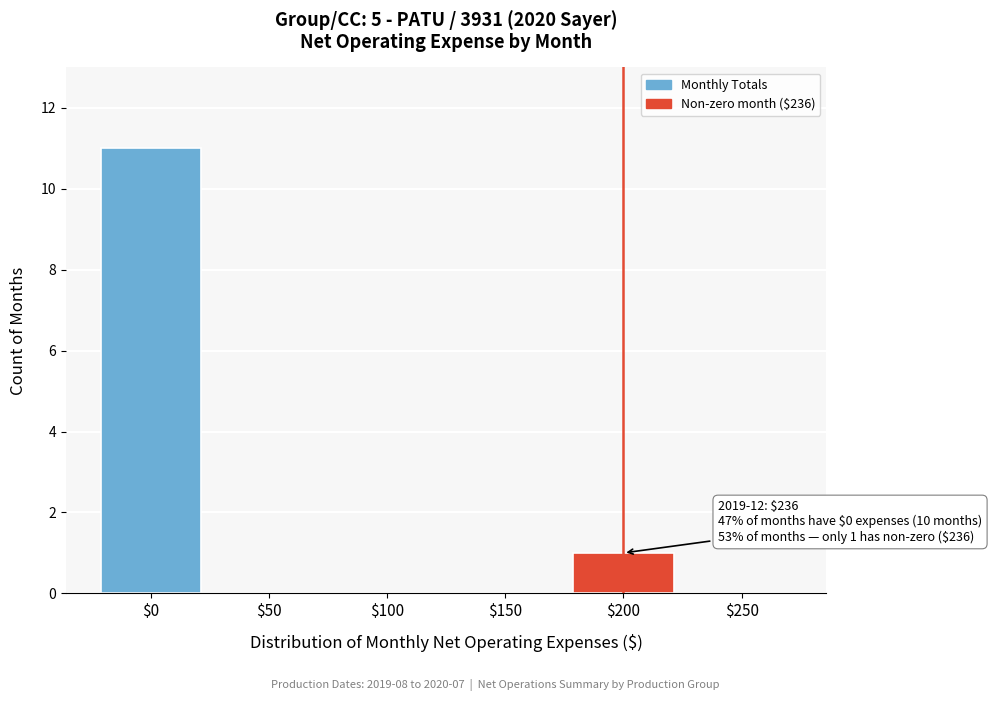

What is the greatest value displayed?

11